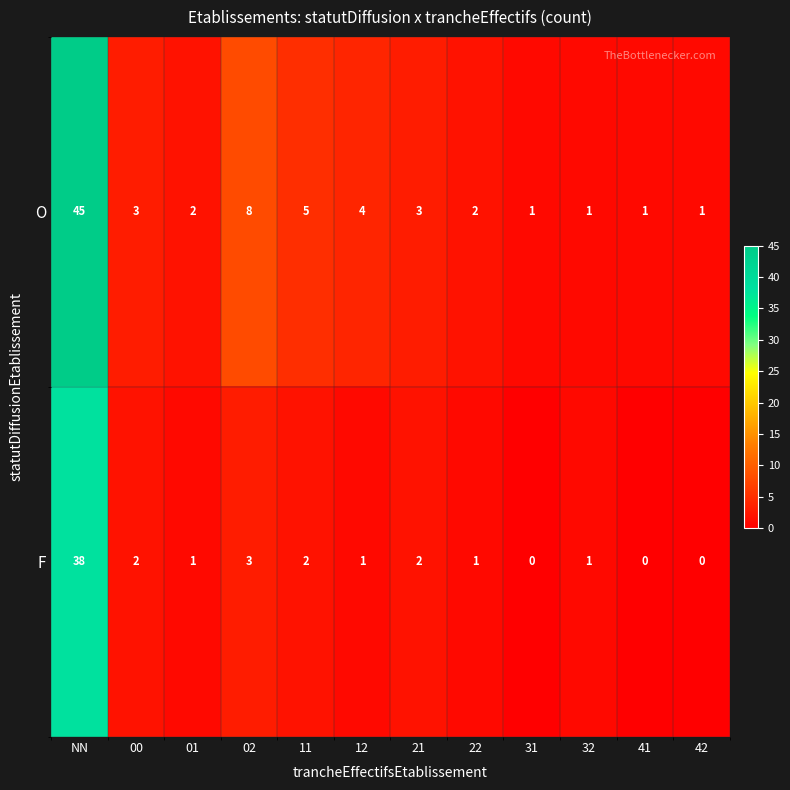

Which series has the largest range (max minus min)?

O